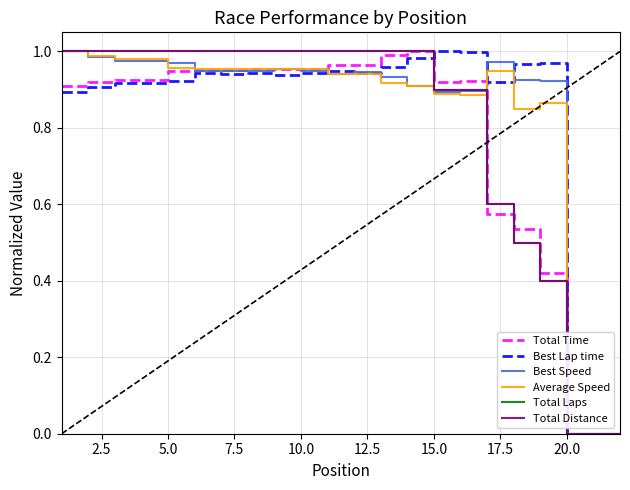

Is this an area chart (filled region under the line)?

No